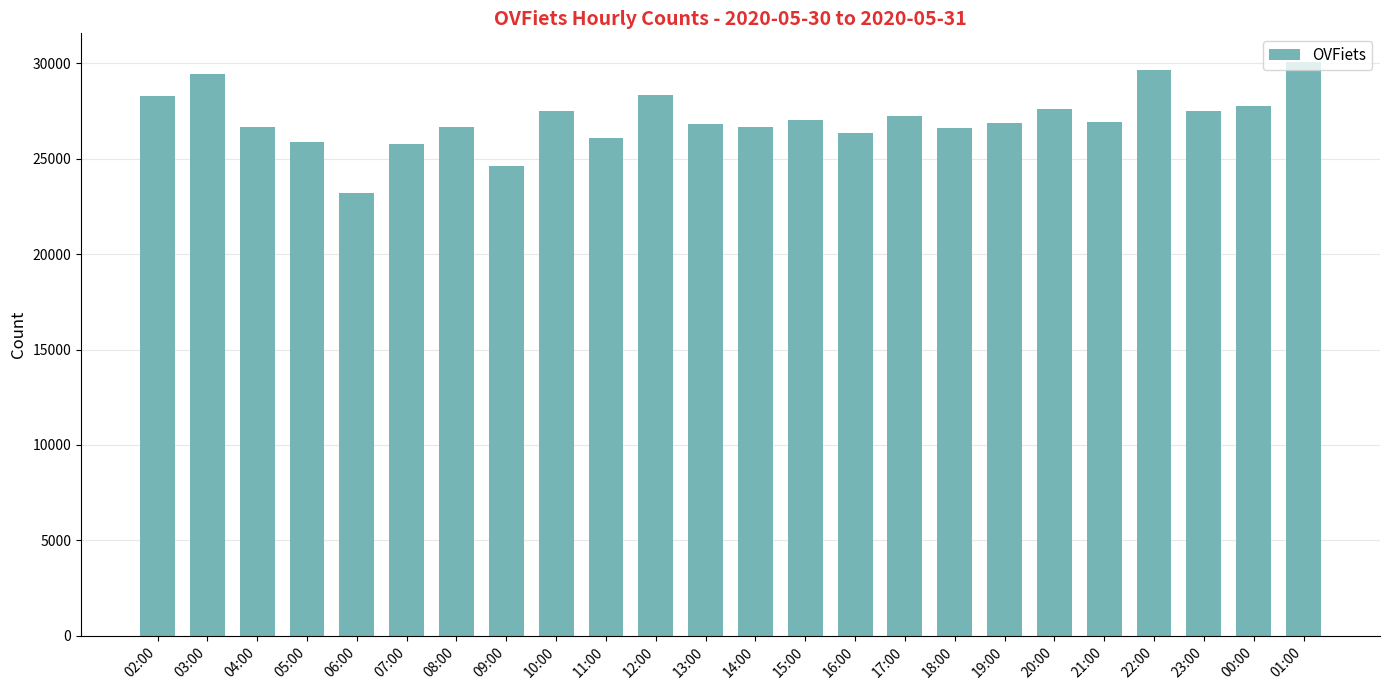

What is the minimum value shown in the chart?

23207